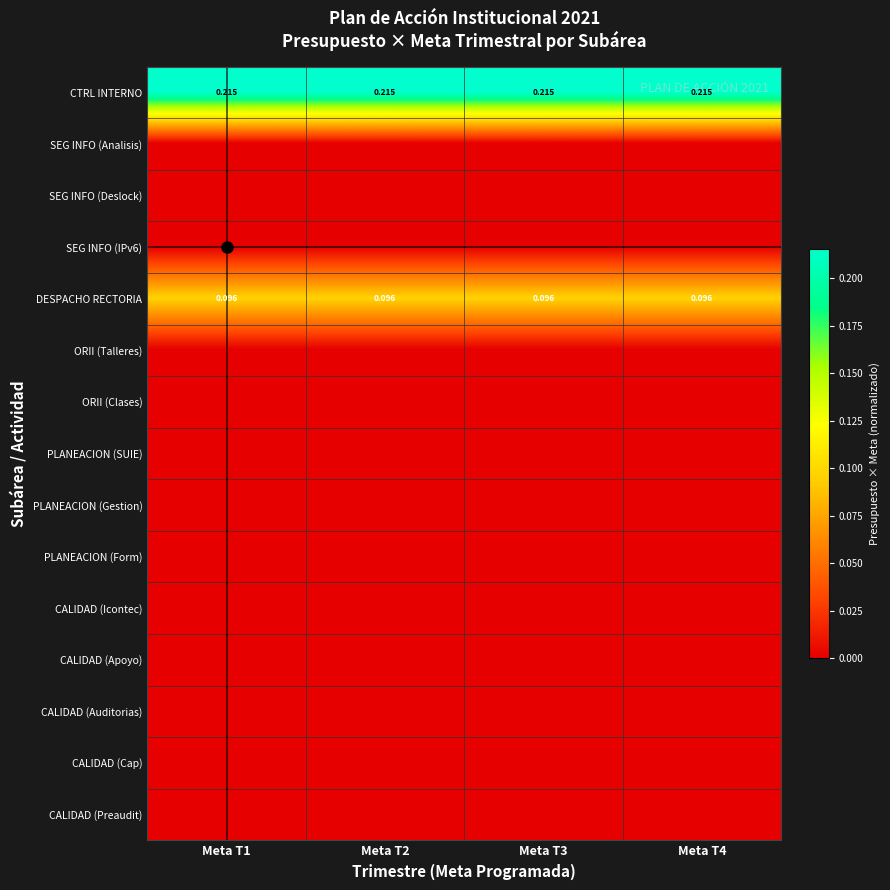

What is the total value across all series at Meta T3?

0.3